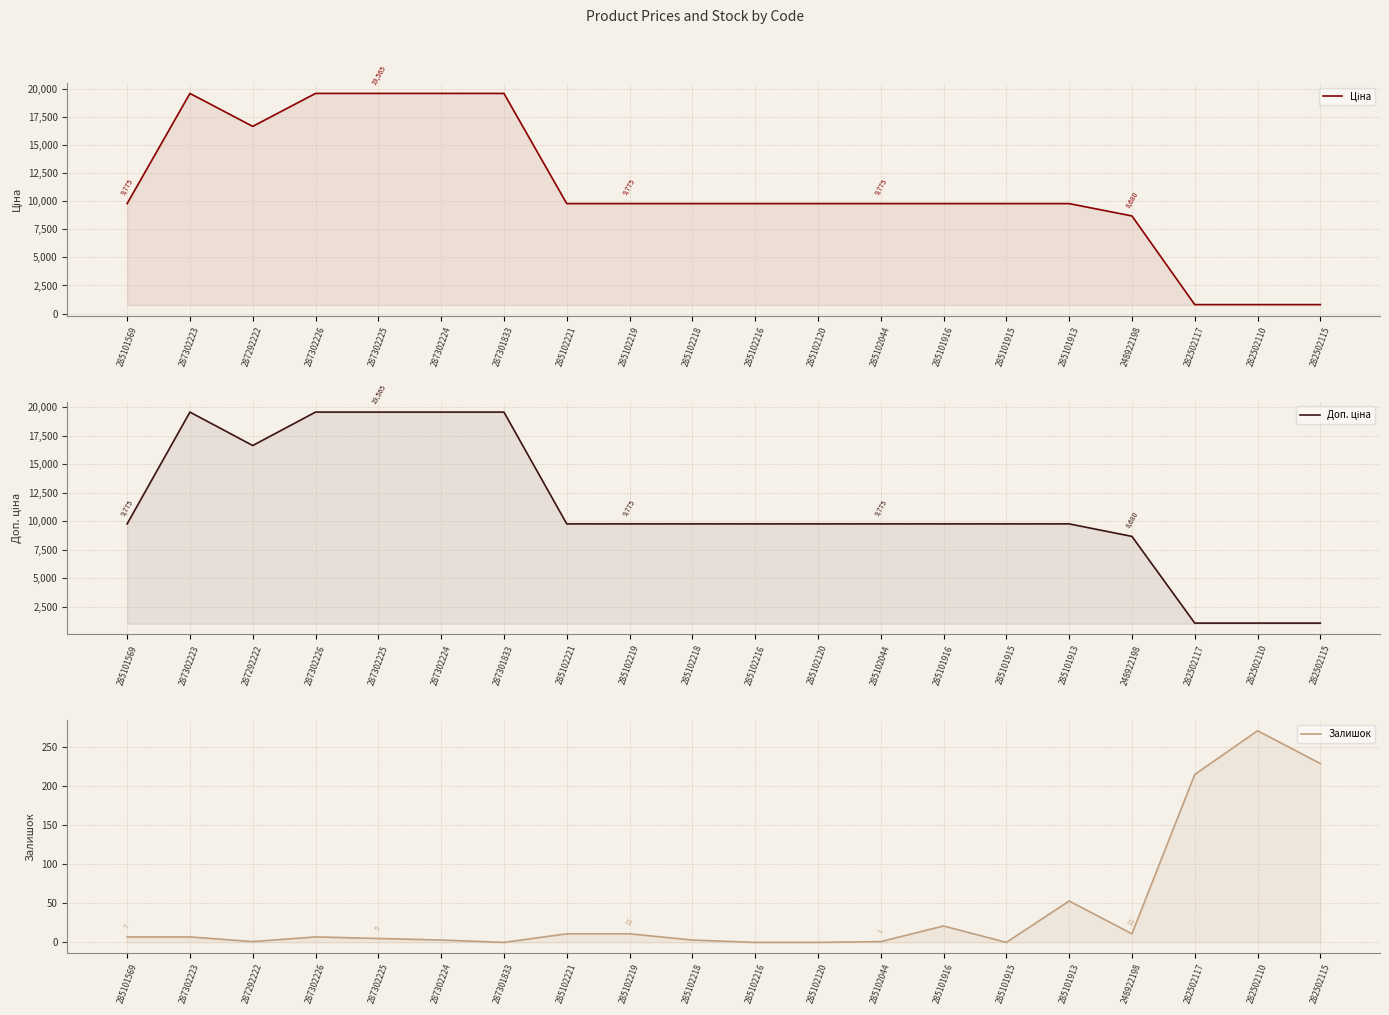

What is the difference between the maximum and minimum values in the Залишок series?

271.0